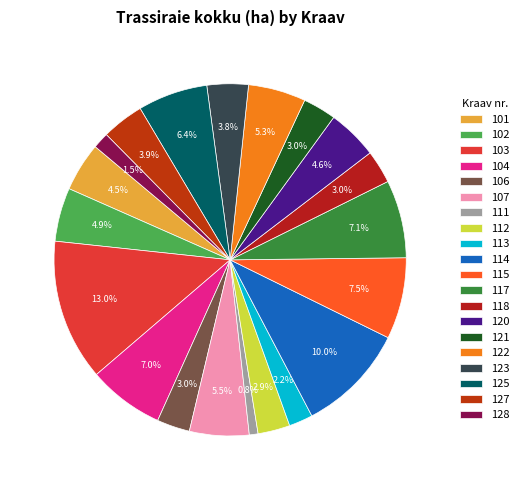

What is the total percentage of 122 and 113?

7.5%